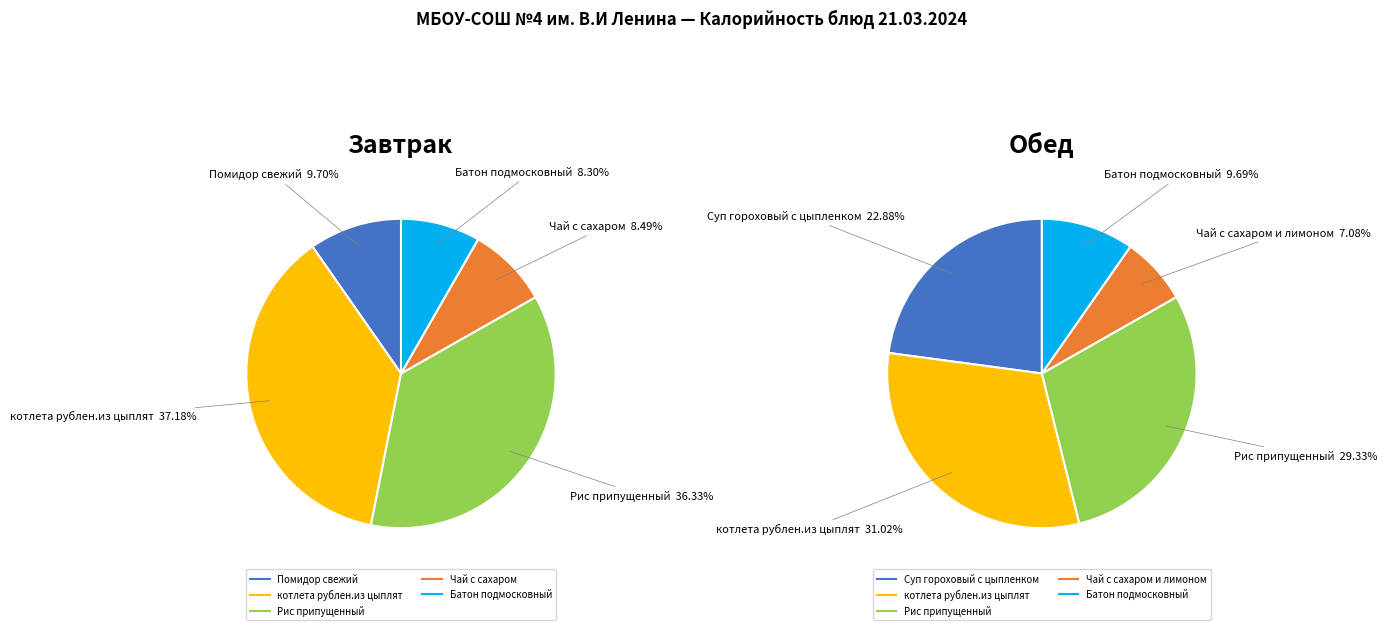

True or false: Помидор свежий accounts for 1% of the total.

False